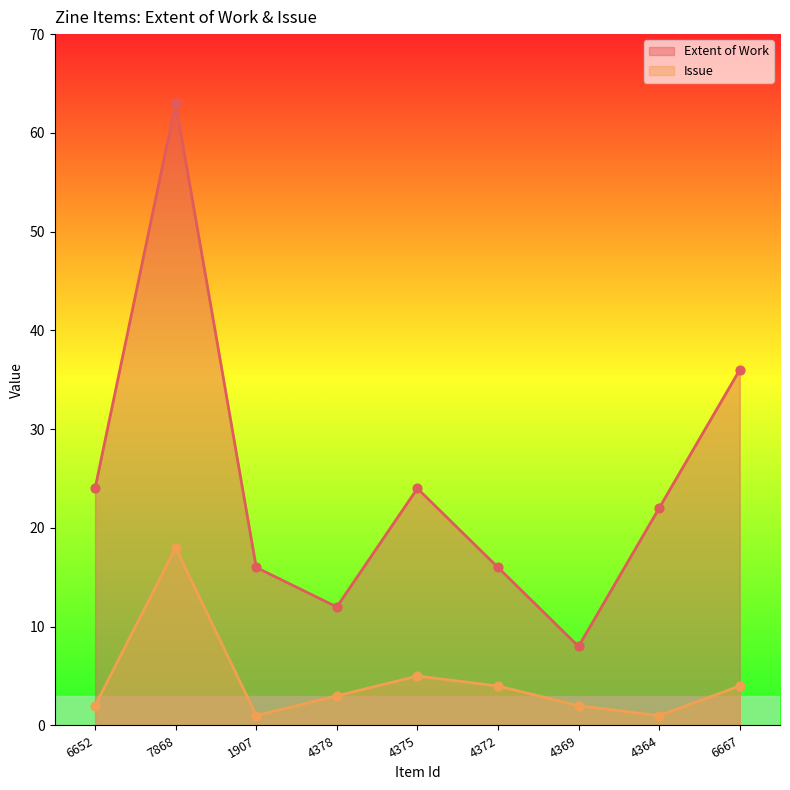

At how many categories does at least one series exceed 57?

1